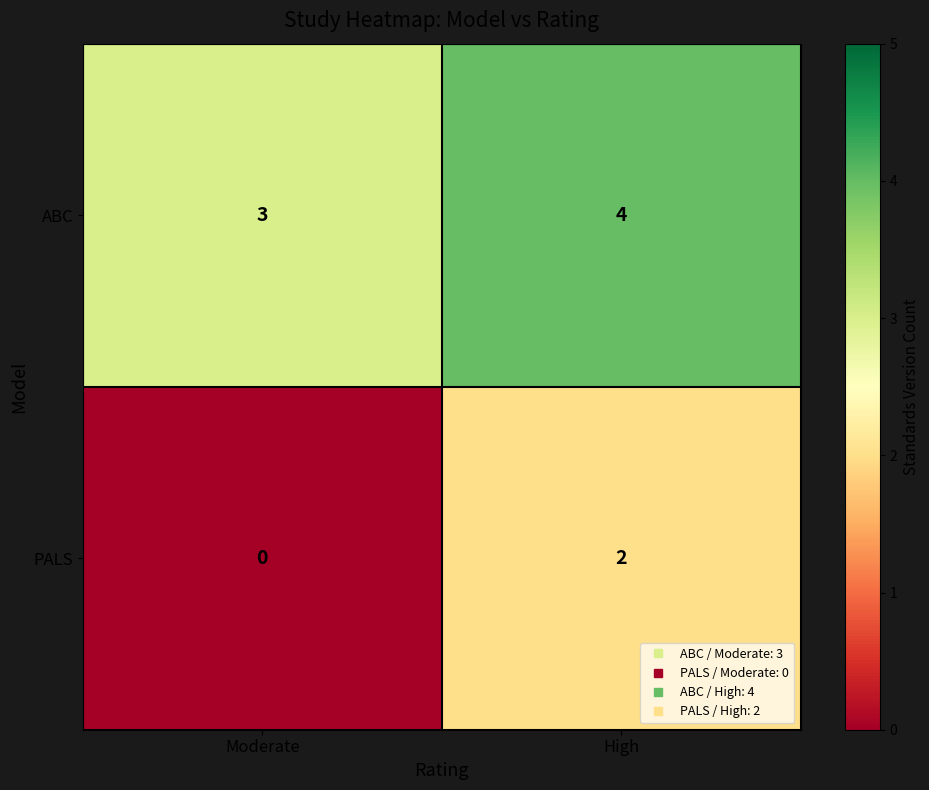

What is the maximum value shown in the chart?

4